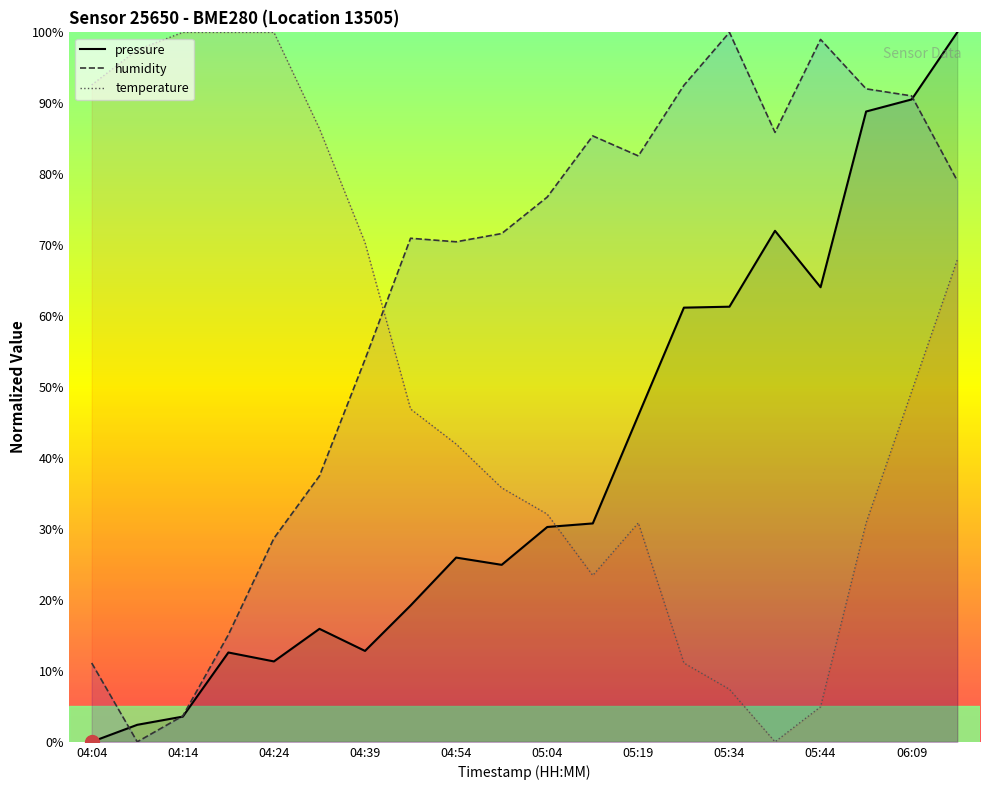

What is the difference between the humidity values at 04:04 and 04:09?

11.1